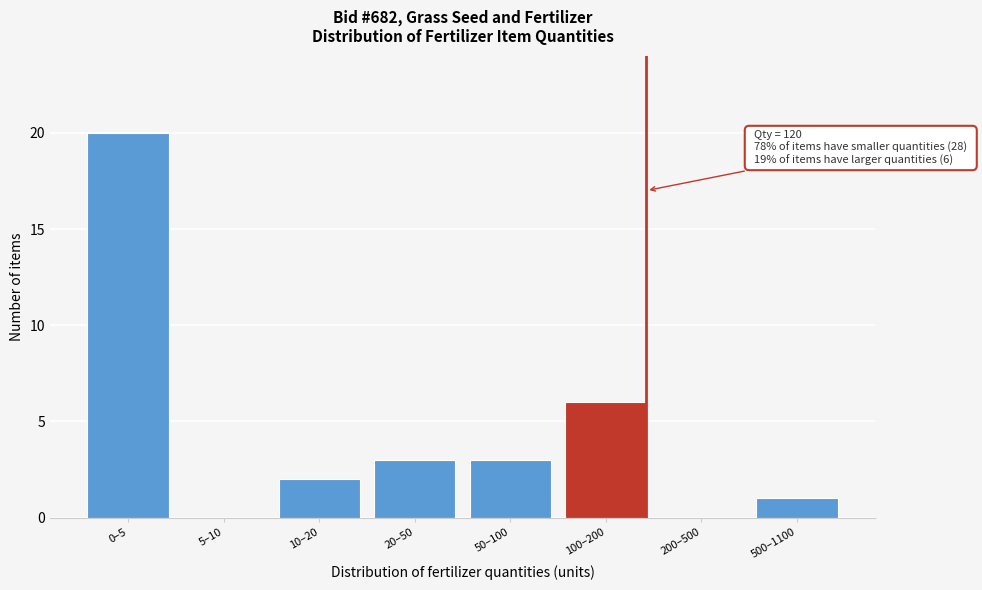

At which category does the chart reach its peak across all series?

0–5